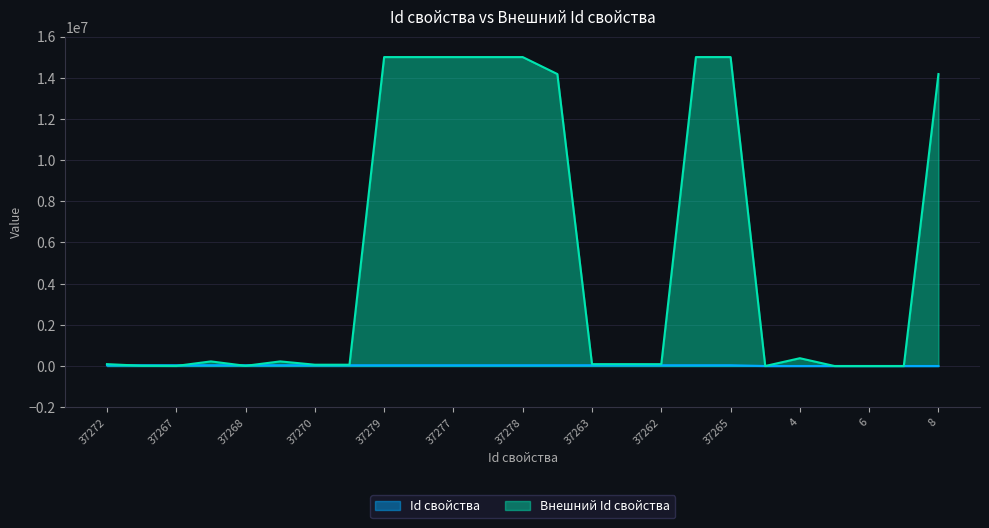

What is the total value across all series at 7?

7